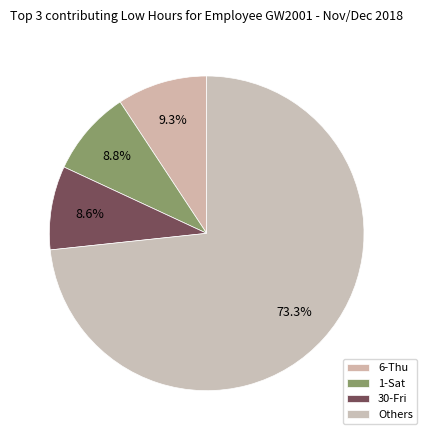

How many slices are in this pie chart?

4